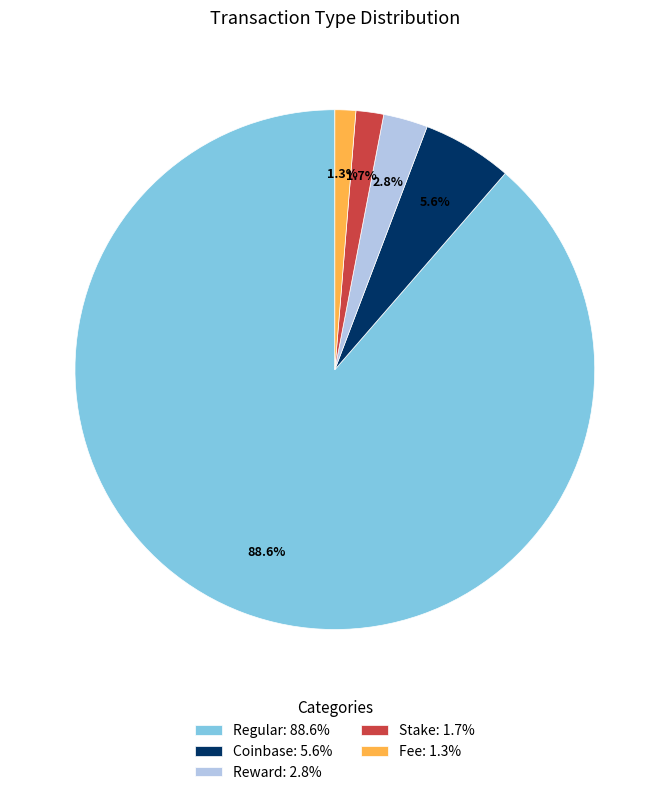

Count the number of slices in the pie.

5